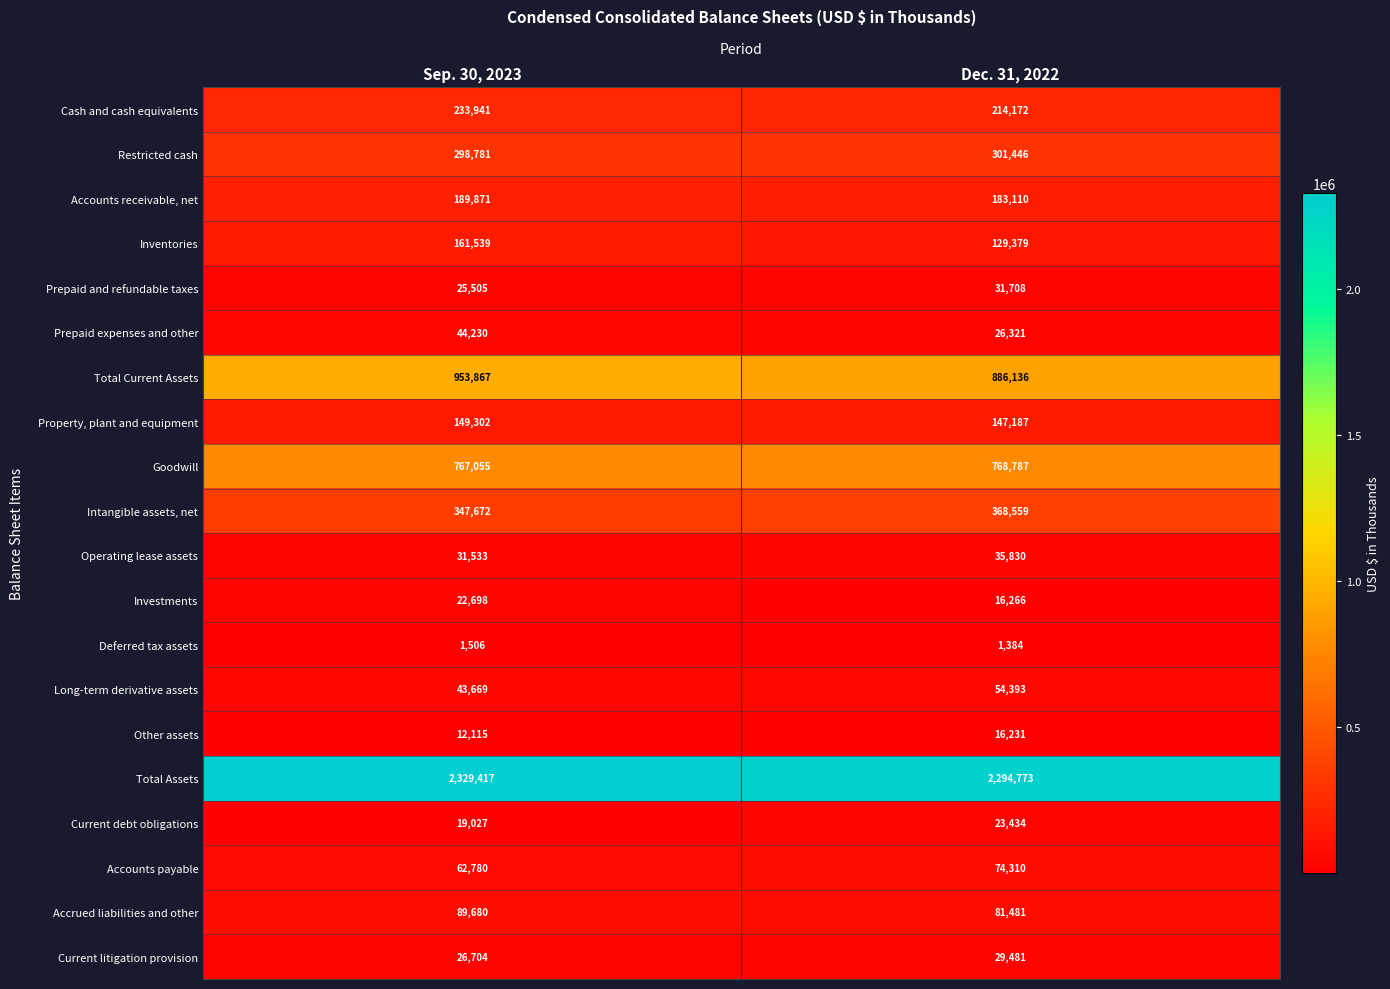

Is it true that Property, plant and equipment equals 147187 at Dec. 31, 2022?

True